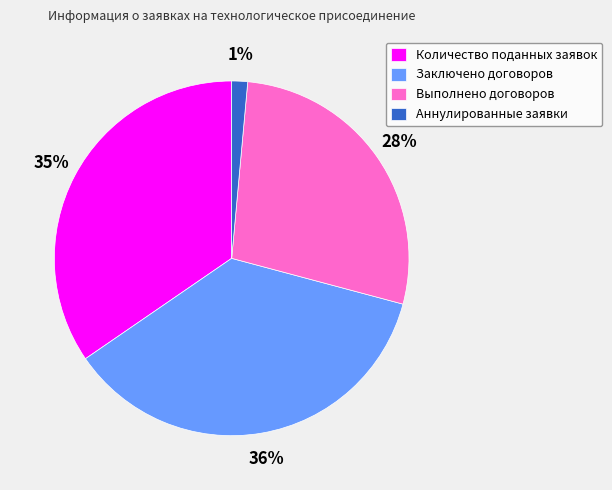

True or false: Выполнено договоров accounts for 38% of the total.

False